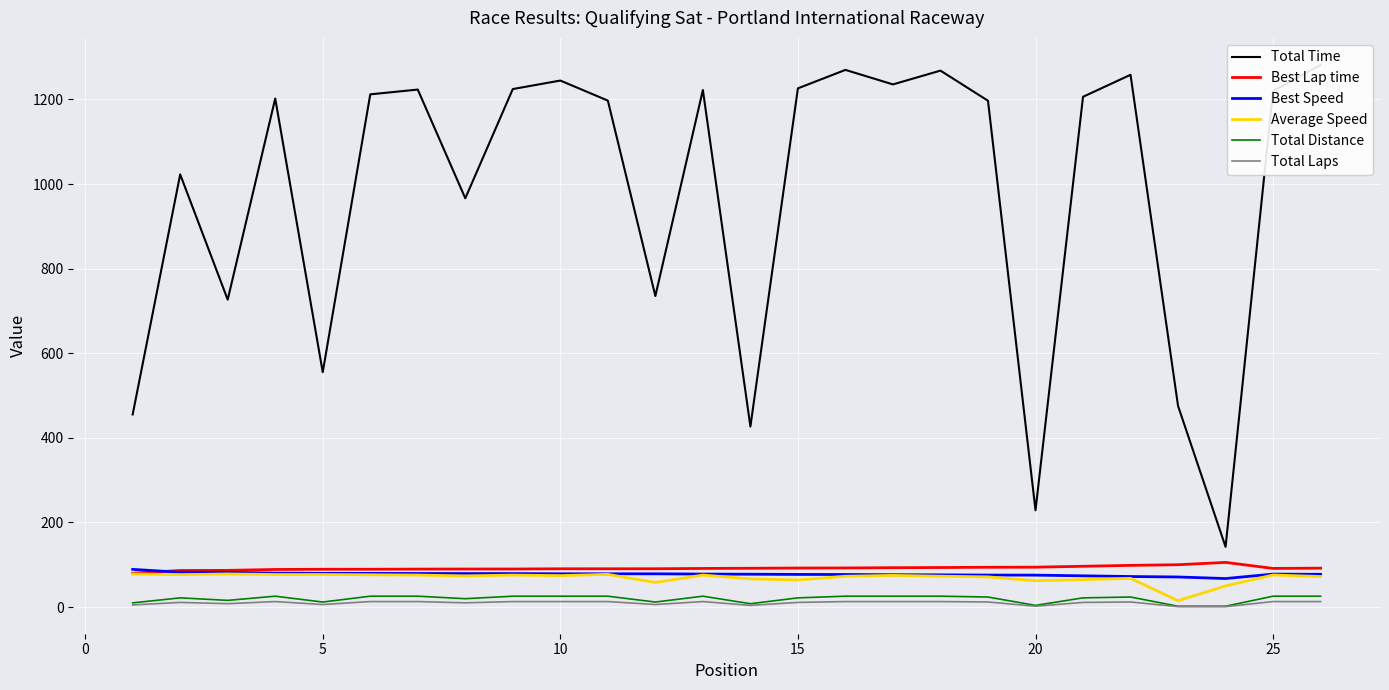

True or false: Best Lap time and Total Time cross at least once.

False